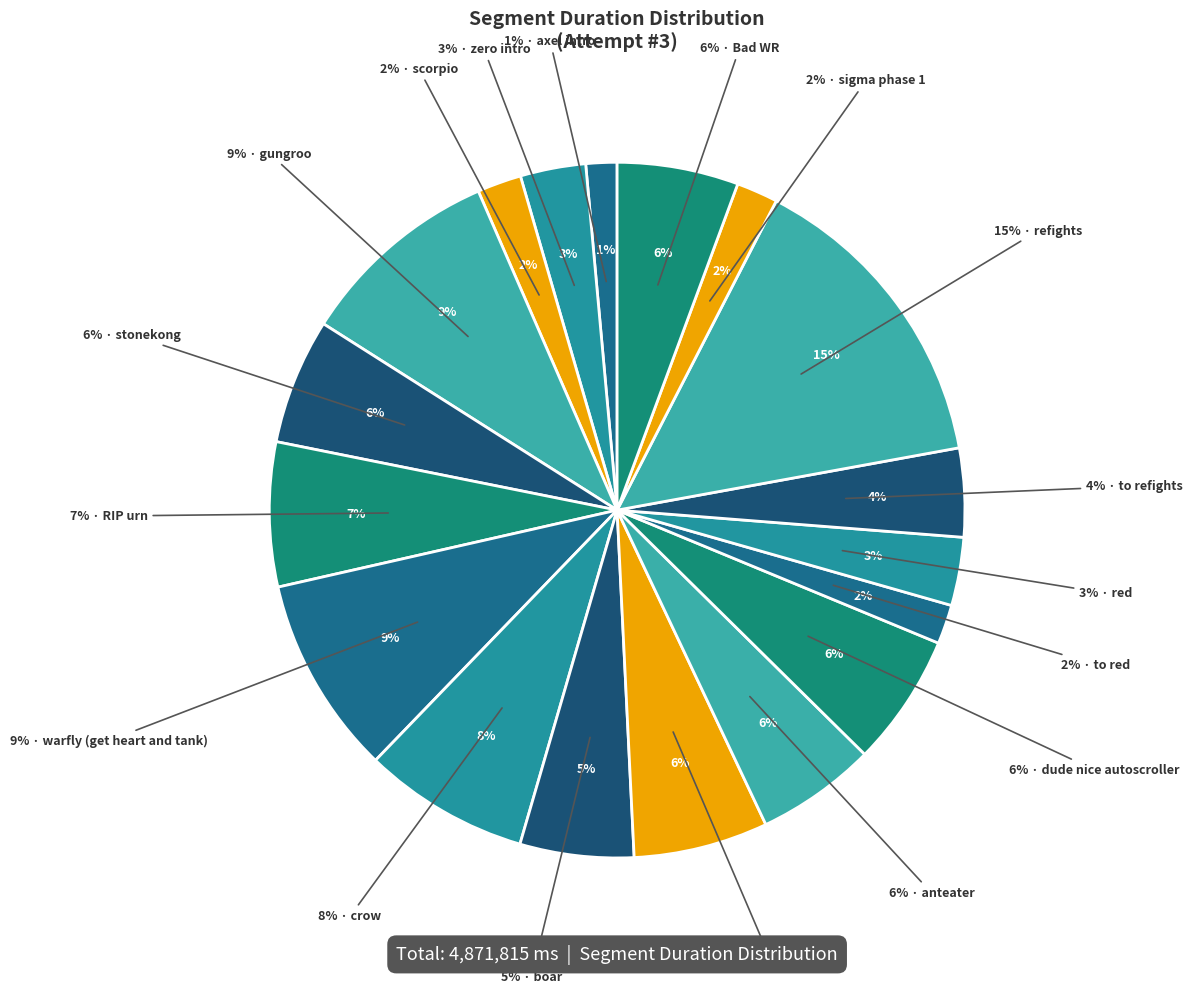

Is there a majority slice in this chart?

No